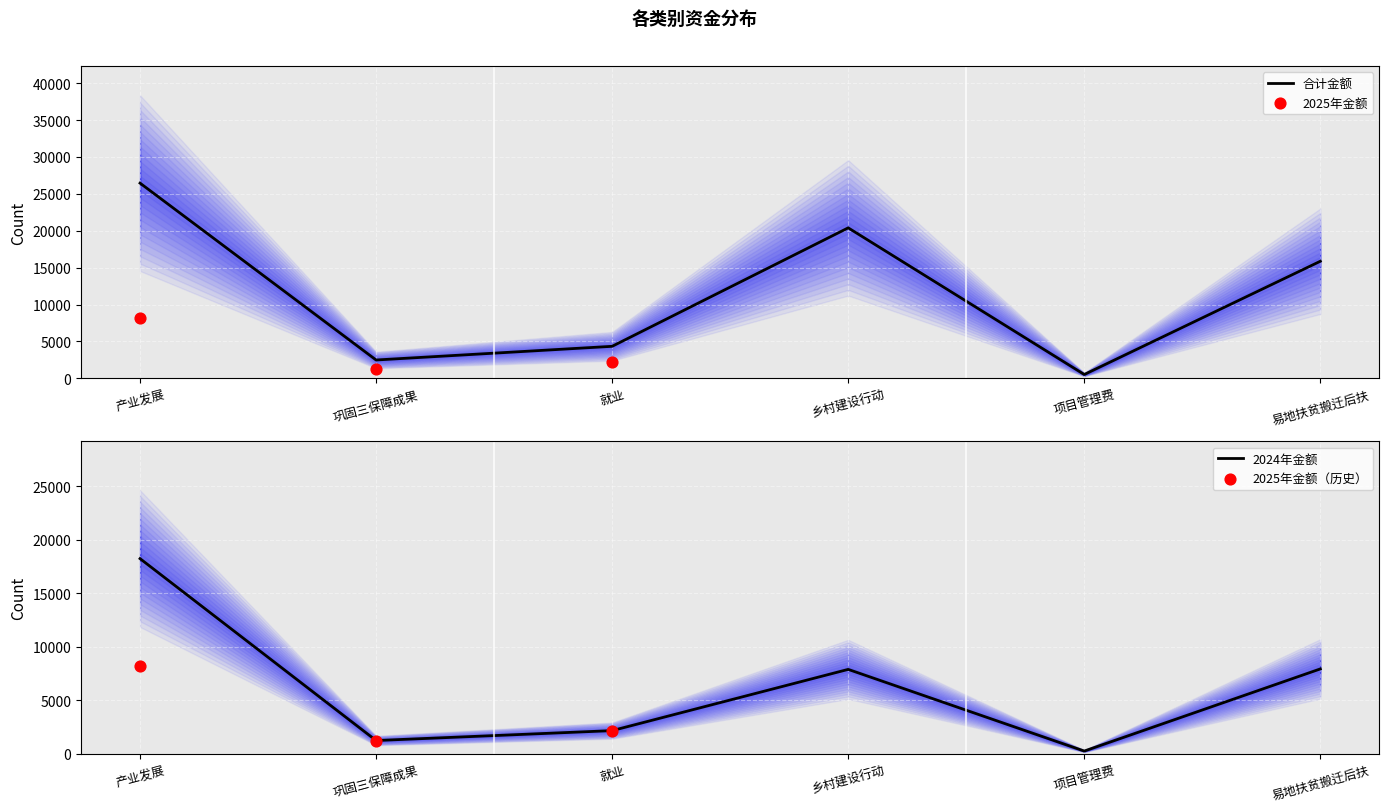

At how many categories does at least one series exceed 10934?

3